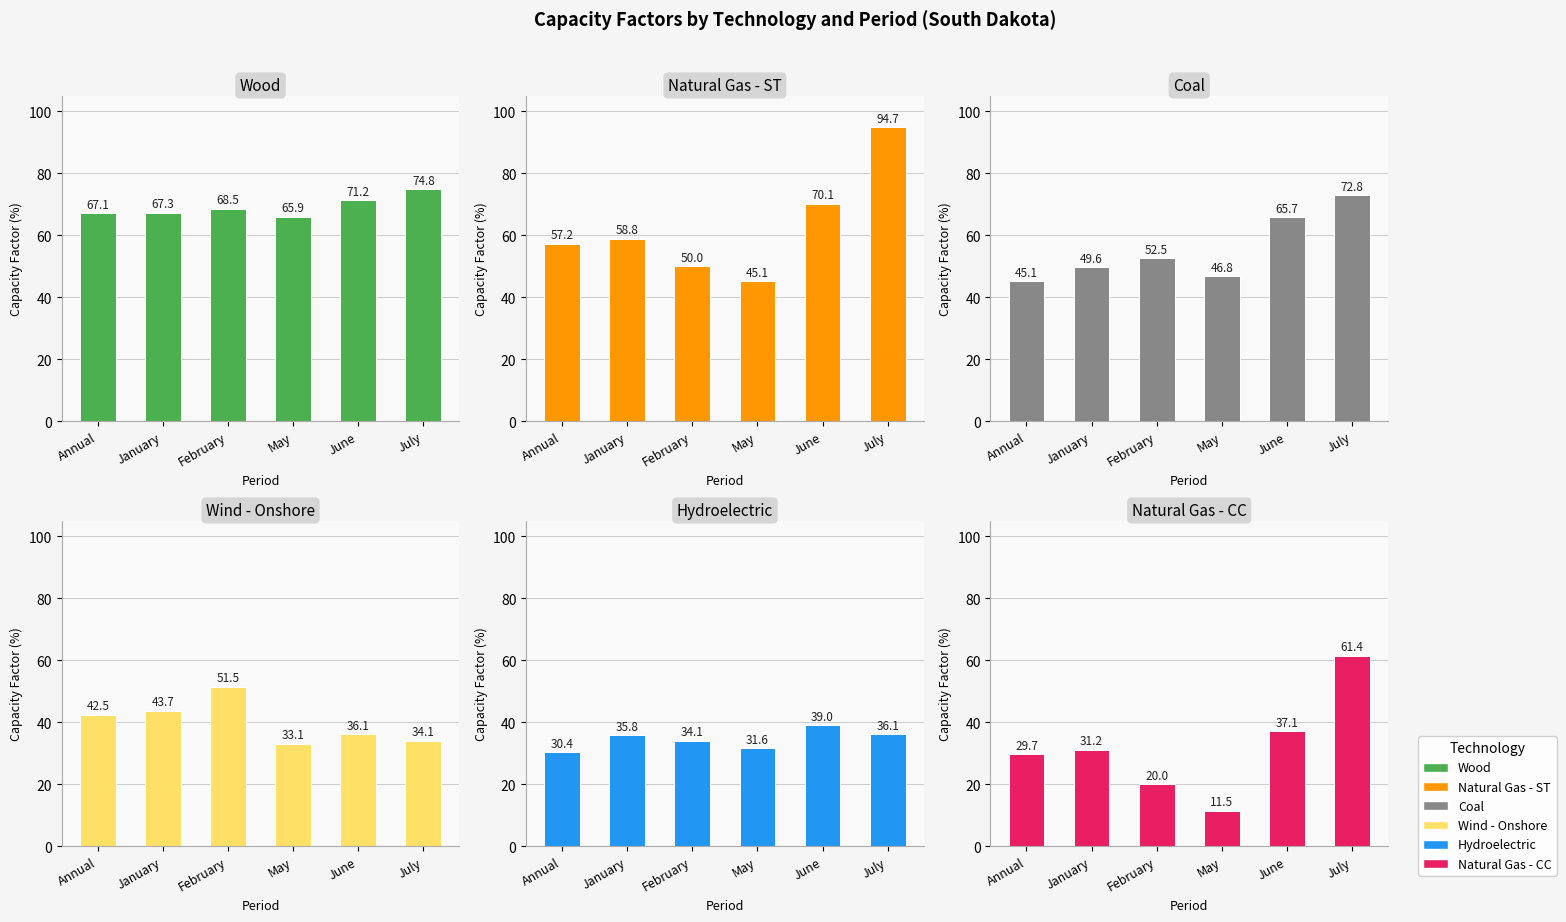

What are all the series names shown in the legend?

Wood, Natural Gas - ST, Coal, Wind - Onshore, Hydroelectric, Natural Gas - CC